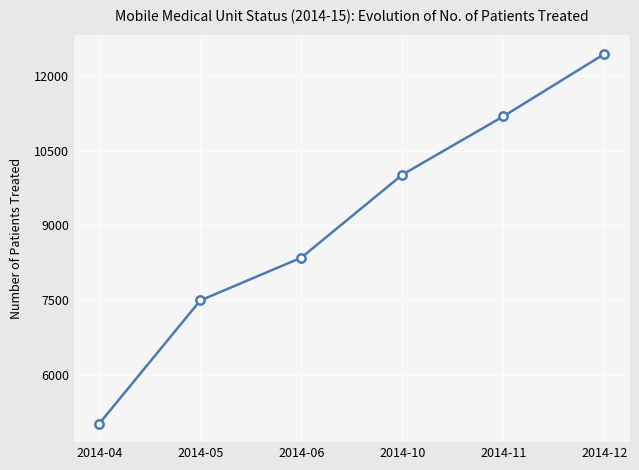

What is the ratio of the value at 2014-04 to the value at 2014-06?

0.6